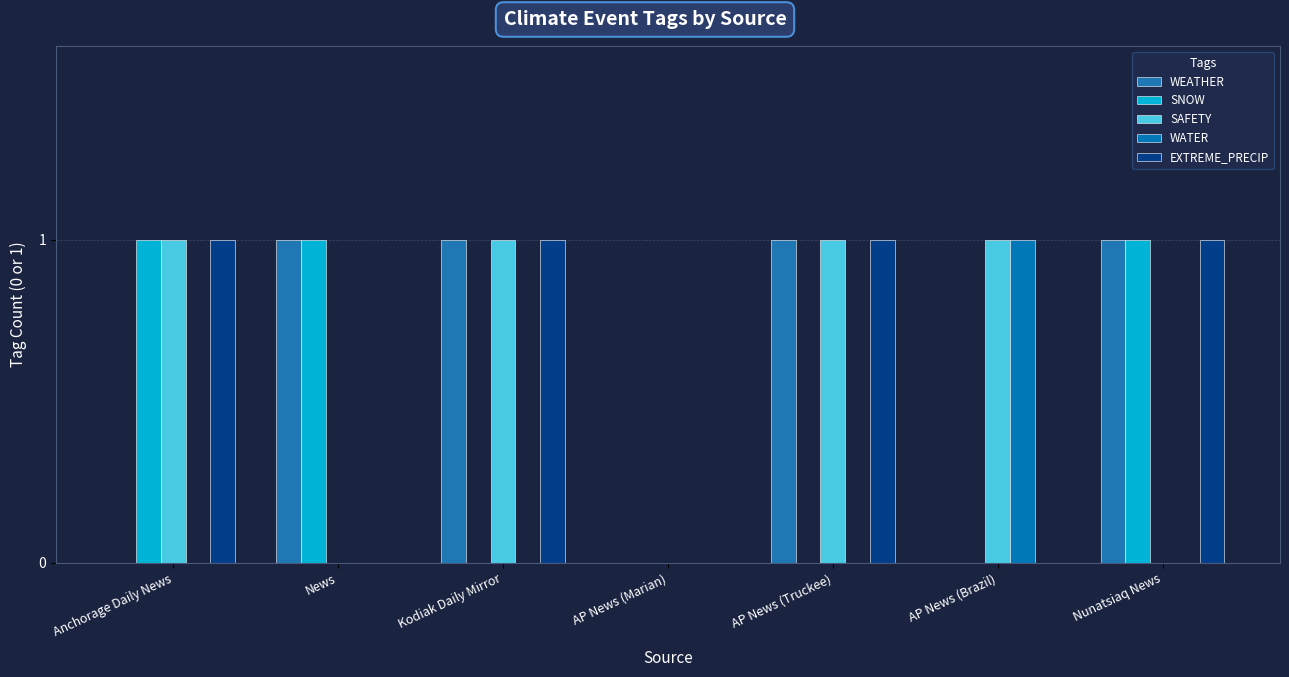

How many categories are shown in the chart?

7